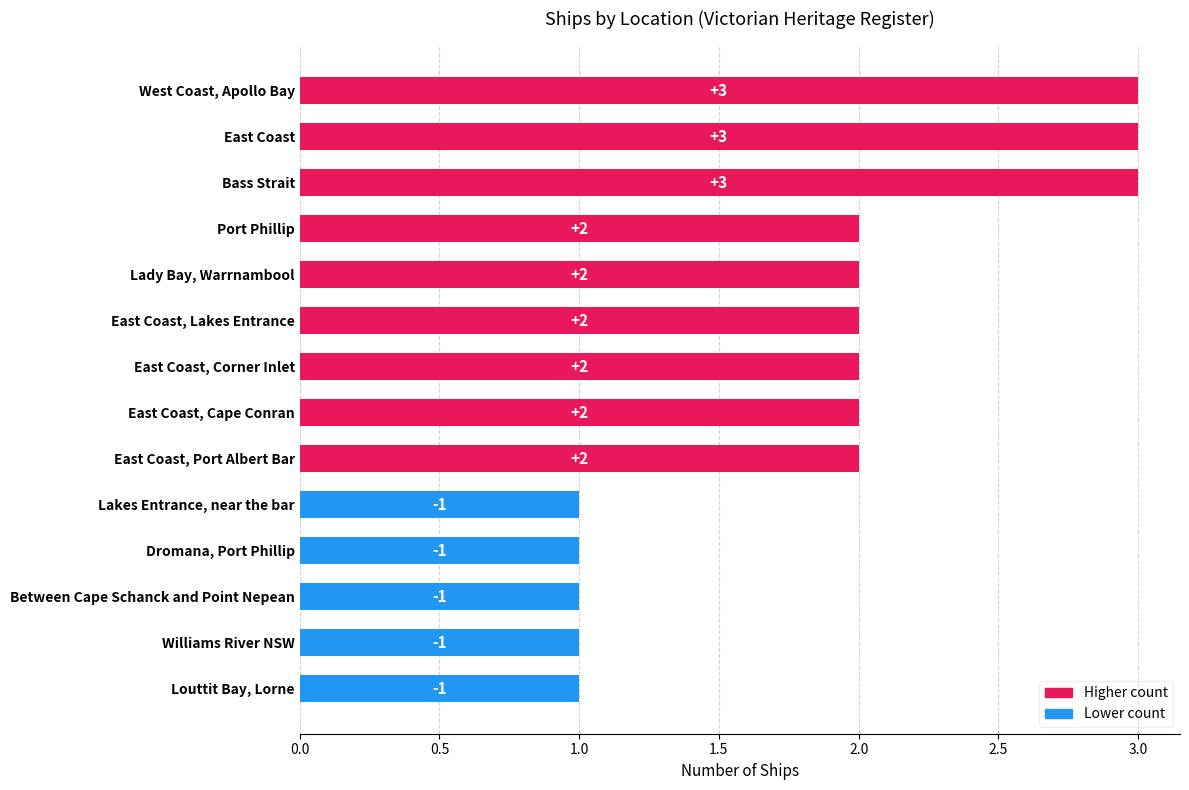

What is the sum of the values at East Coast, Corner Inlet and Bass Strait?

5